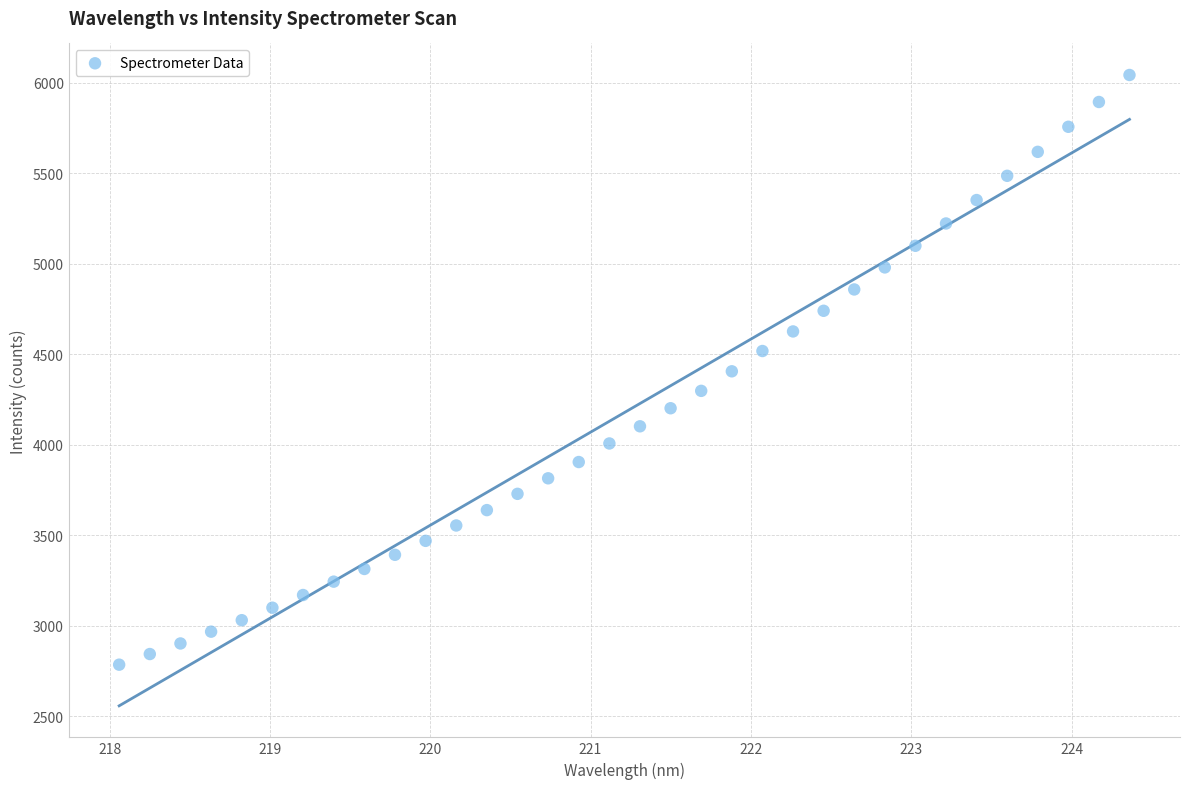

What is the range of X values (max minus min)?

6.3